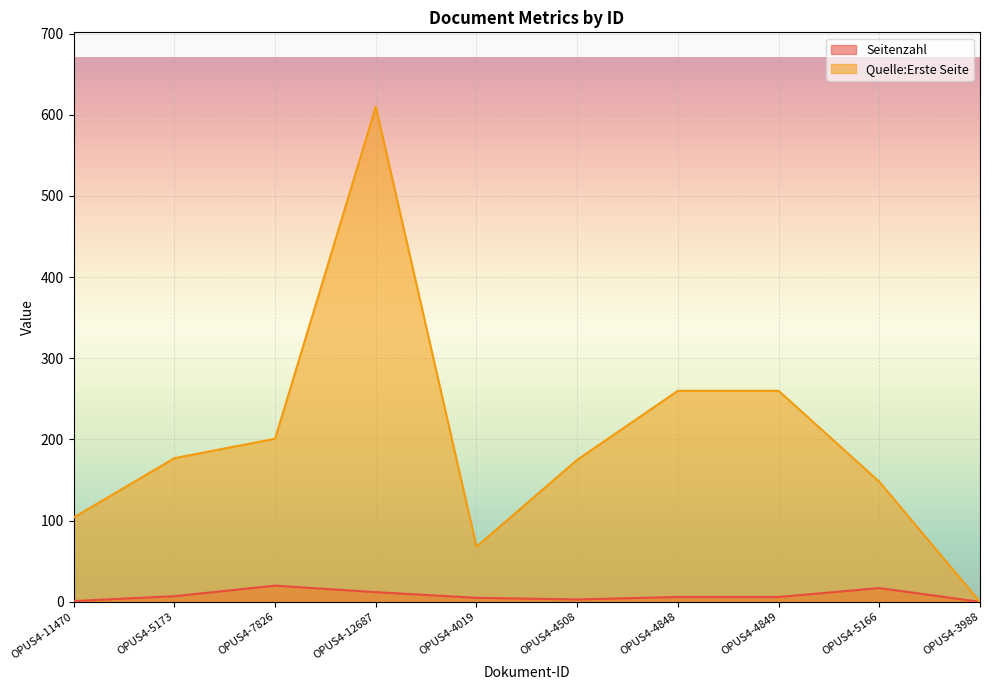

What is the total value across all series at OPUS4-4848?

266